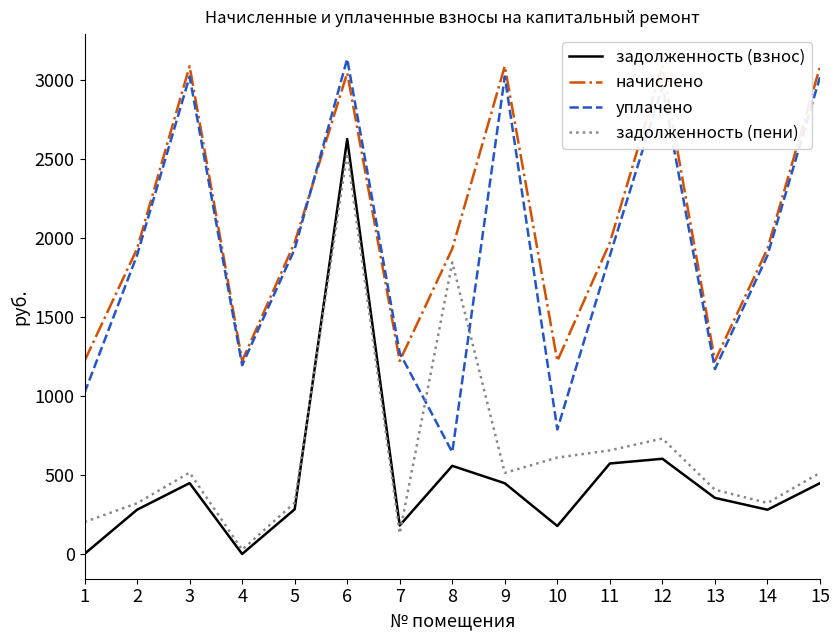

True or false: задолженность (пени) and уплачено cross at least once.

True